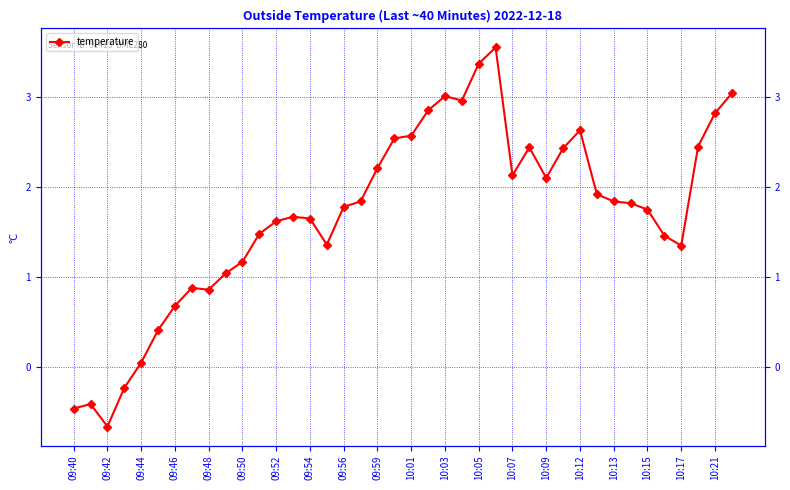

Is this an area chart (filled region under the line)?

No